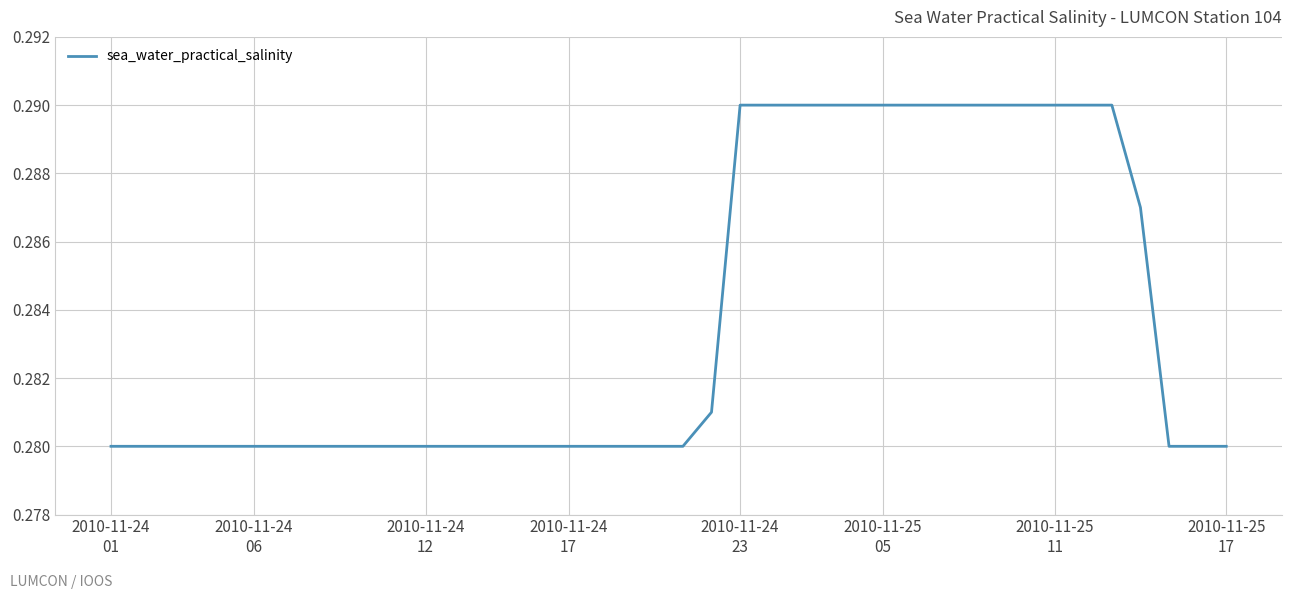

How many lines are shown in the chart?

1